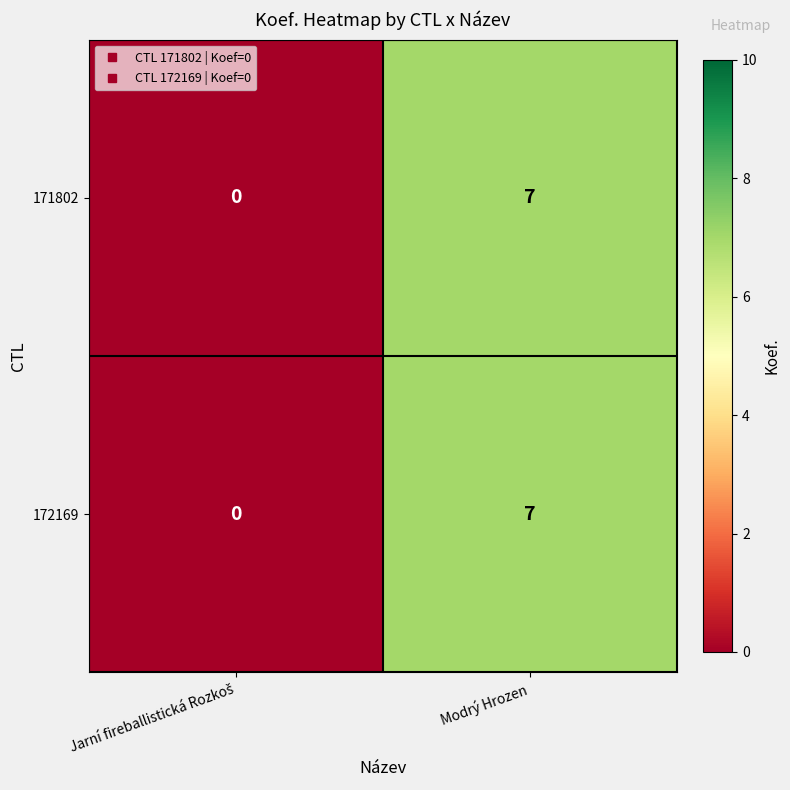

At which category does the chart reach its peak across all series?

Modrý Hrozen